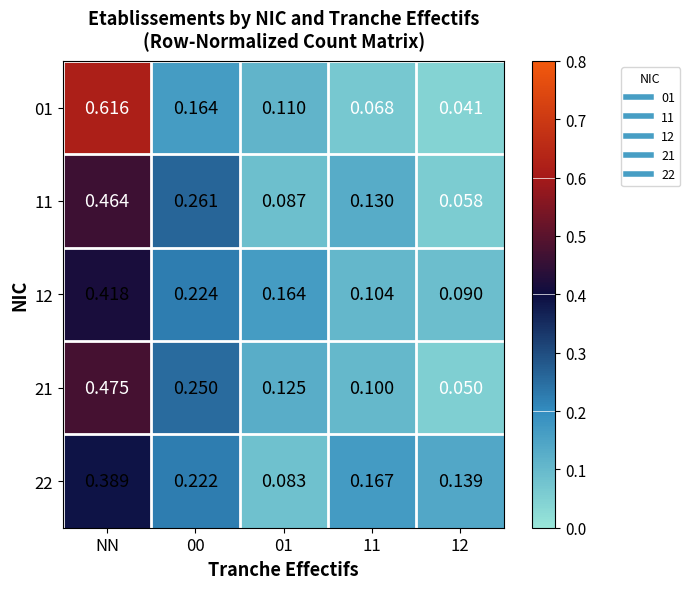

At which category is the sum across all series the highest?

NN